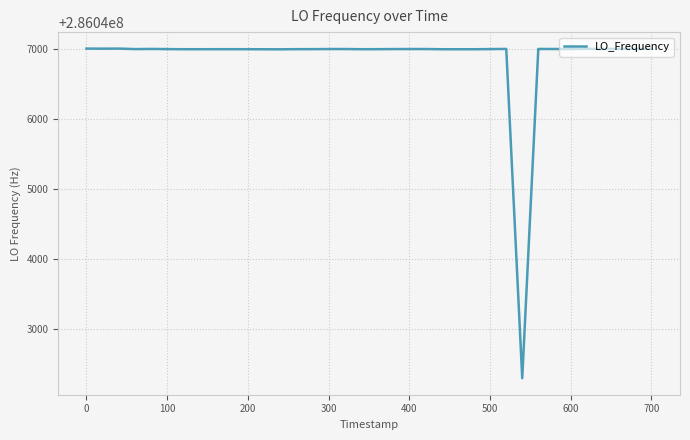

What is the minimum value shown in the chart?

286042288.3